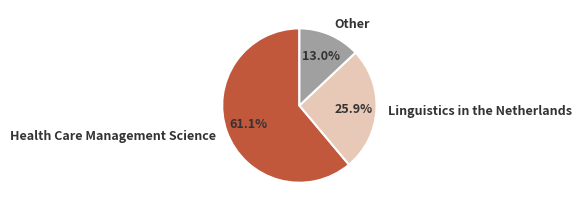

What is the majority slice?

Health Care Management Science